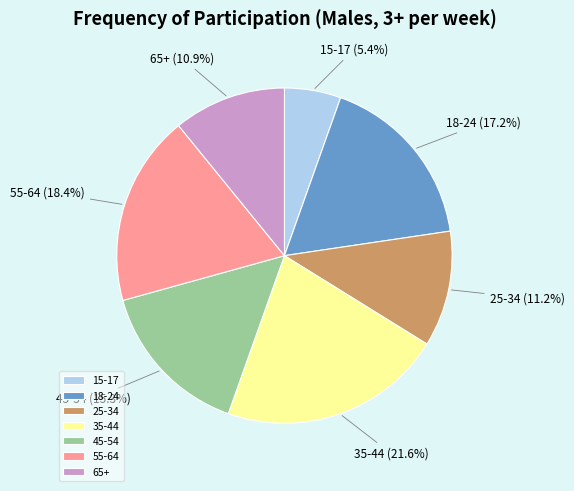

Which category has the biggest portion of the pie?

35-44